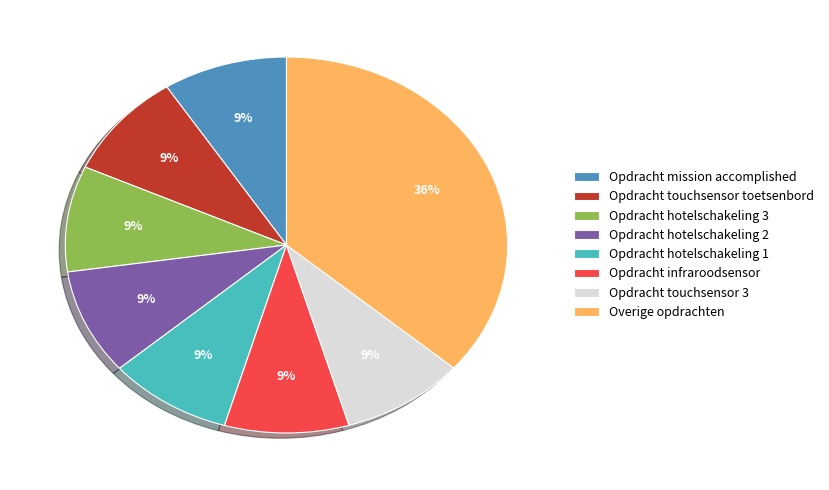

What percentage is the Opdracht touchsensor toetsenbord slice, to the nearest percent?

9%